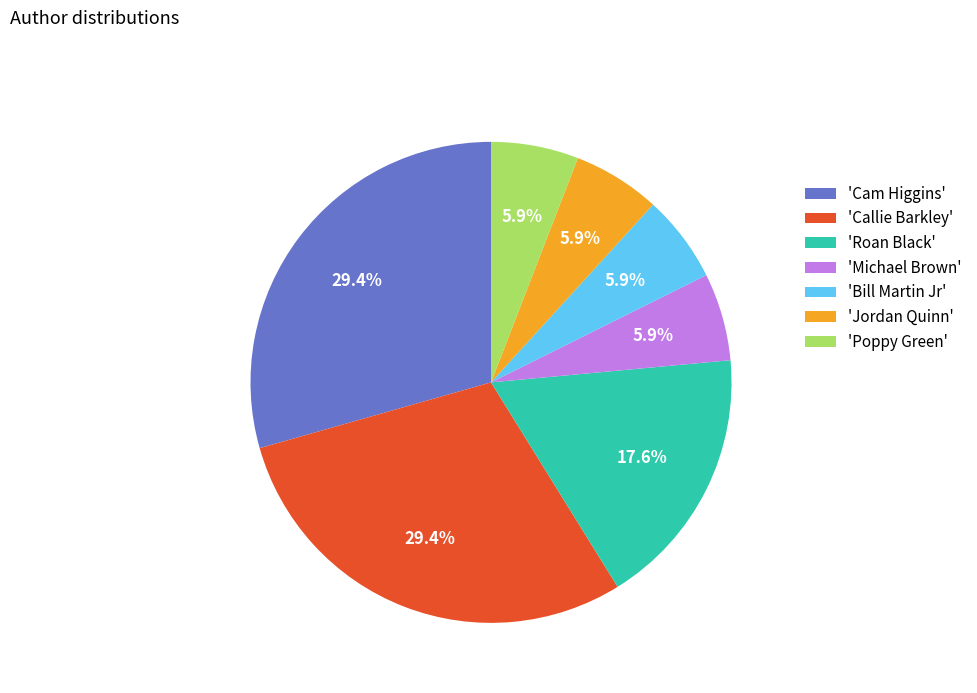

Between 'Poppy Green' and 'Callie Barkley', which is larger?

'Callie Barkley'